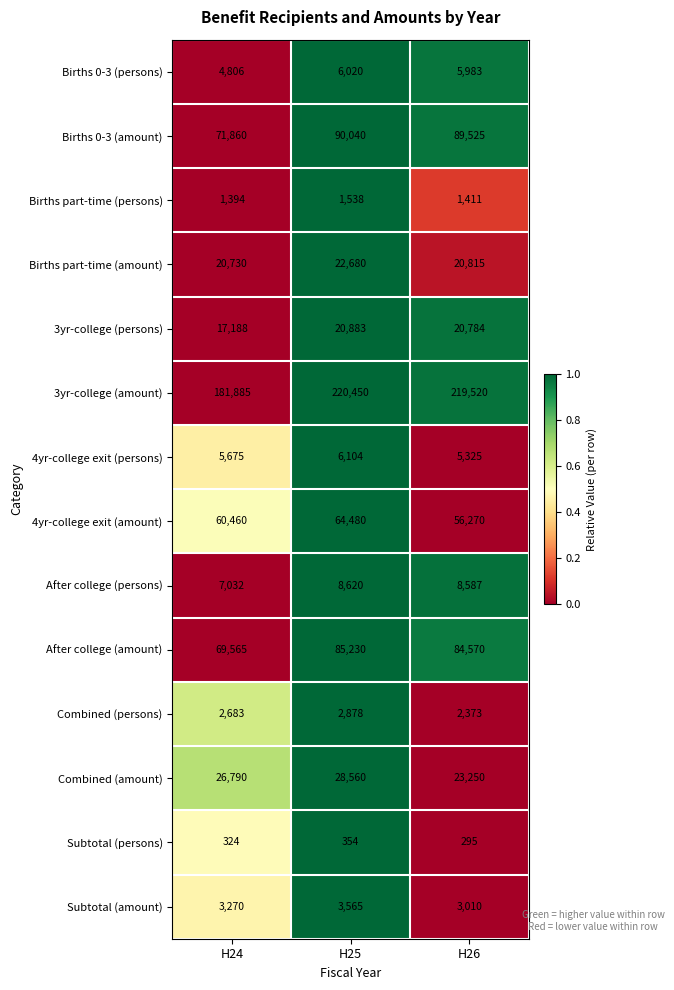

What is the total value across all series at H26?

541718